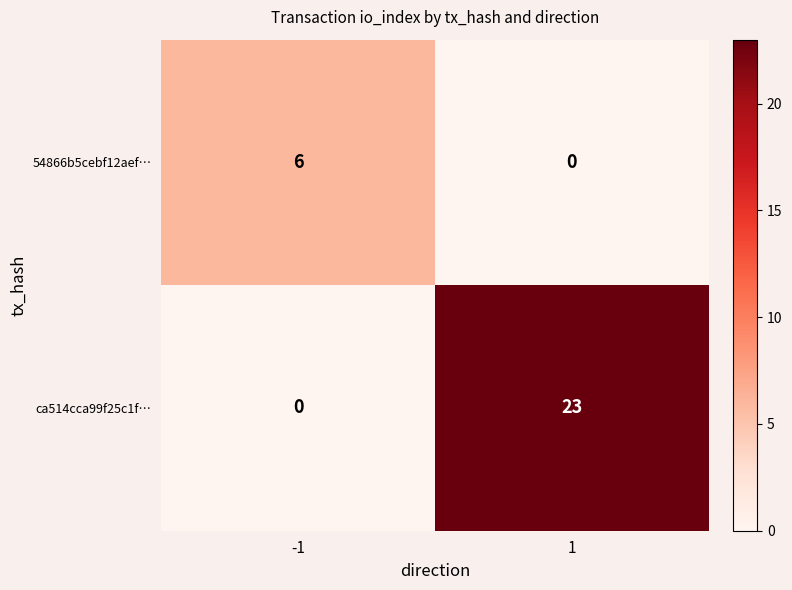

How many series are shown in this chart?

2